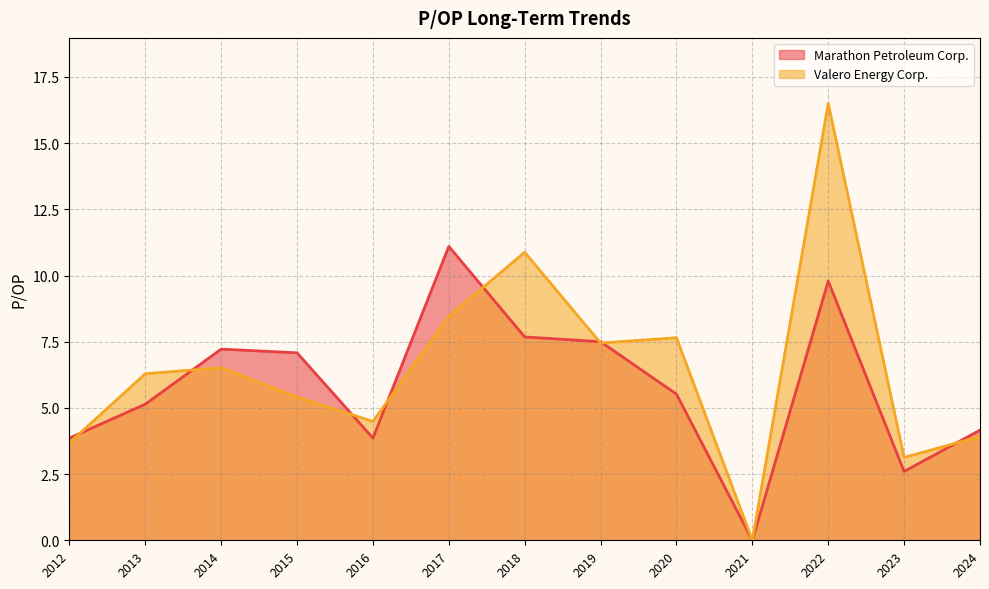

What is the value of the Valero Energy Corp. point at the 2nd from the left?

6.3